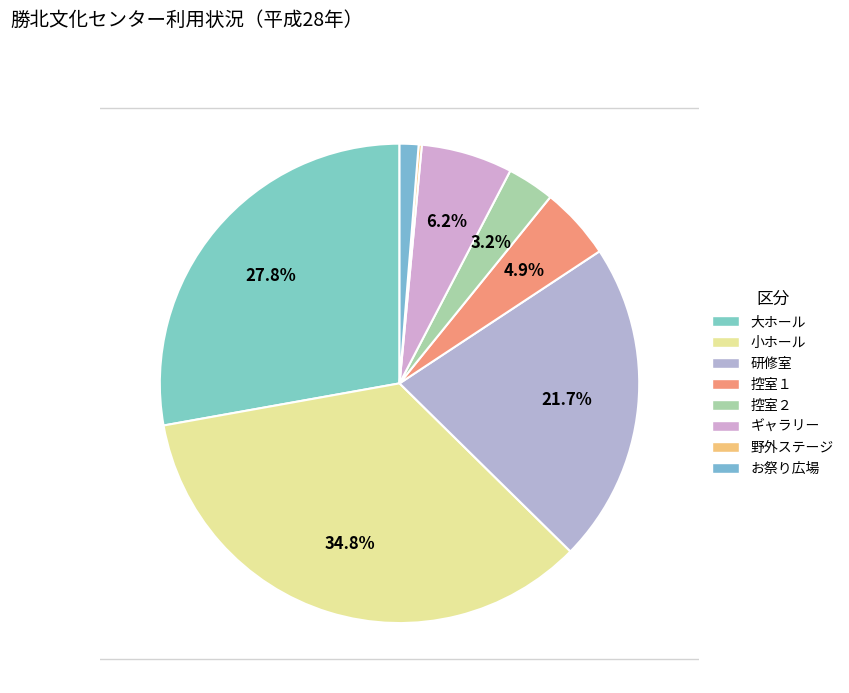

The お祭り広場 slice represents 16% of the pie. True or false?

False